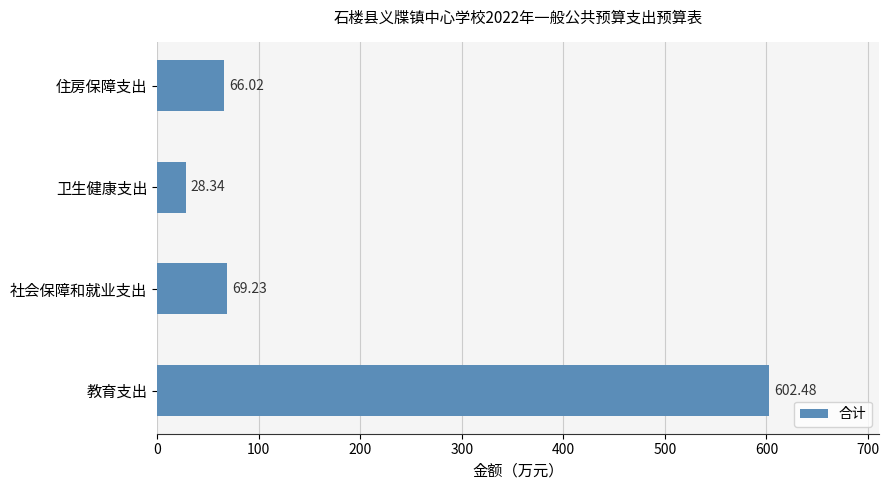

What is the minimum value shown in the chart?

28.3